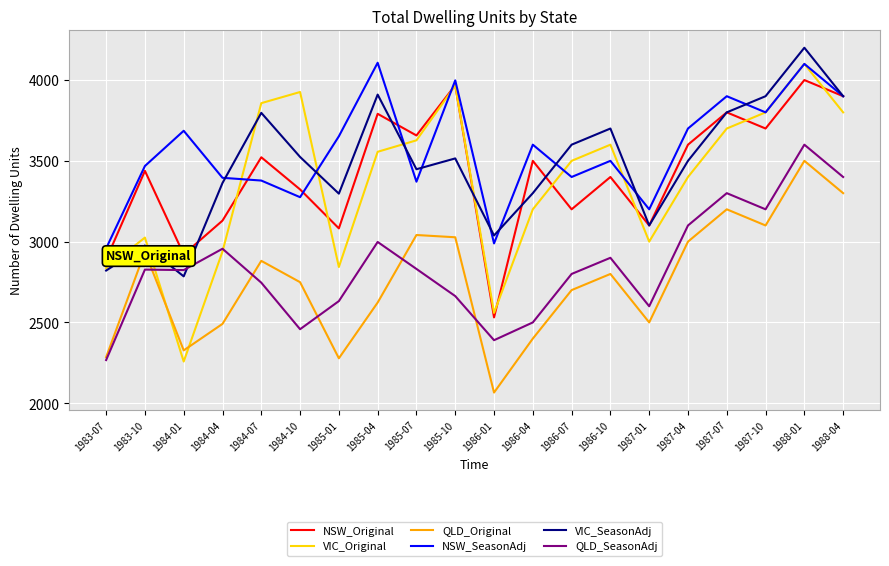

Rank the series at 1985-04 from highest to lowest value.

NSW_SeasonAdj, VIC_SeasonAdj, NSW_Original, VIC_Original, QLD_SeasonAdj, QLD_Original